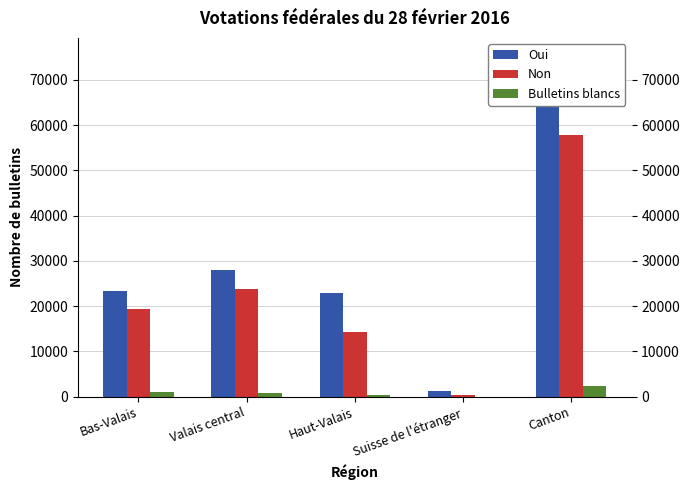

What is the sum of the Oui values at Suisse de l'étranger and Canton?

76701